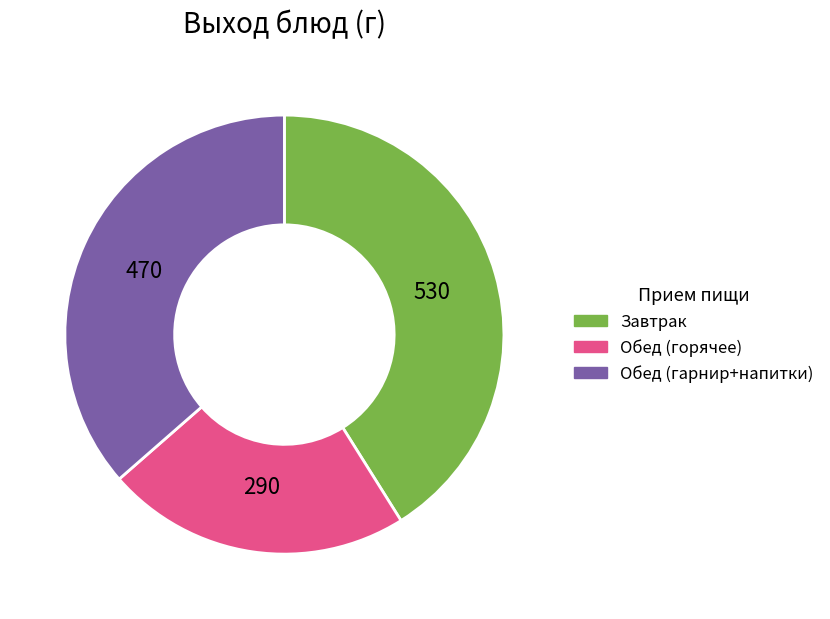

Is Обед (горячее) the majority of the pie?

No